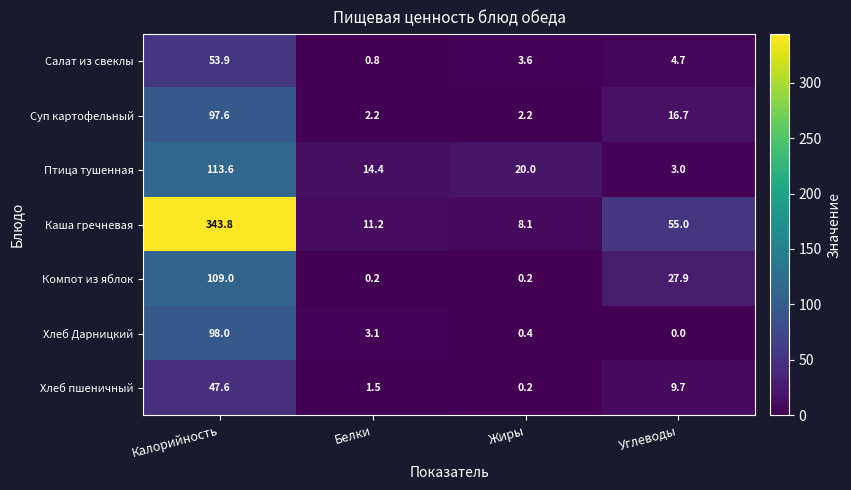

What is the sum of all Птица тушенная values?

151.0